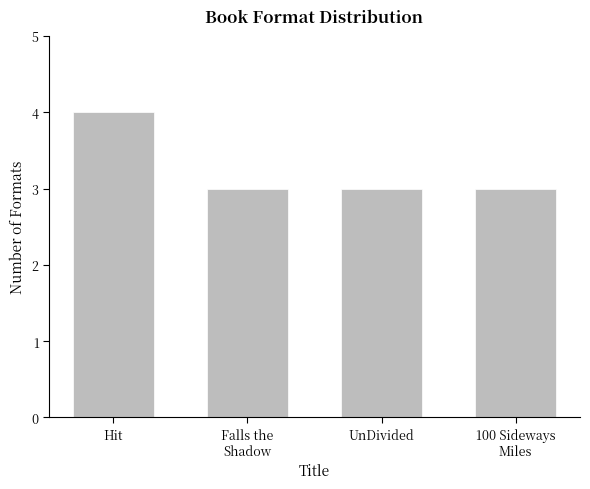

What is the sum of all values?

13